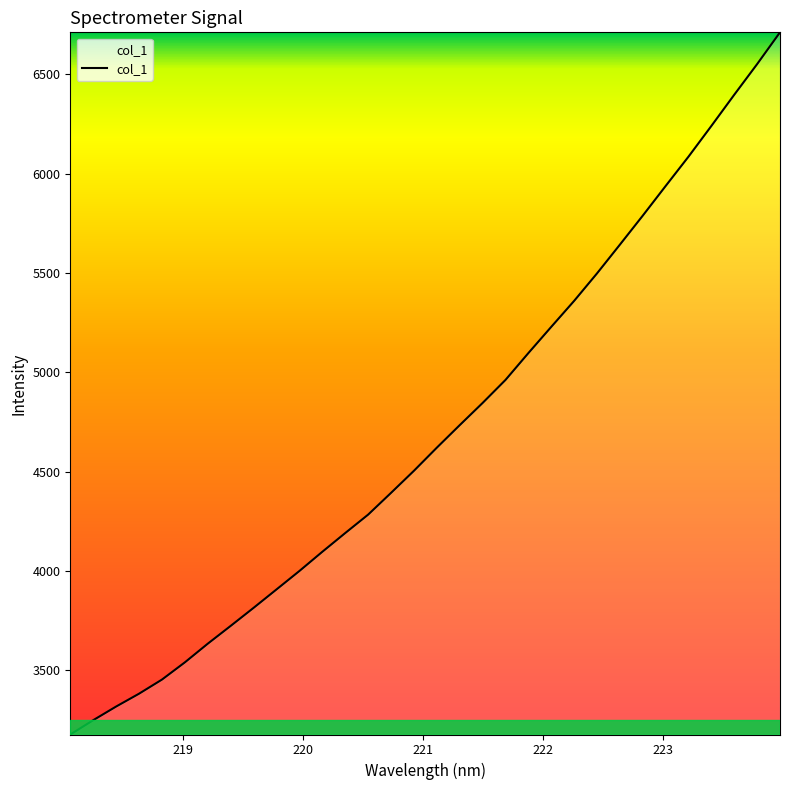

How many lines are shown in the chart?

1